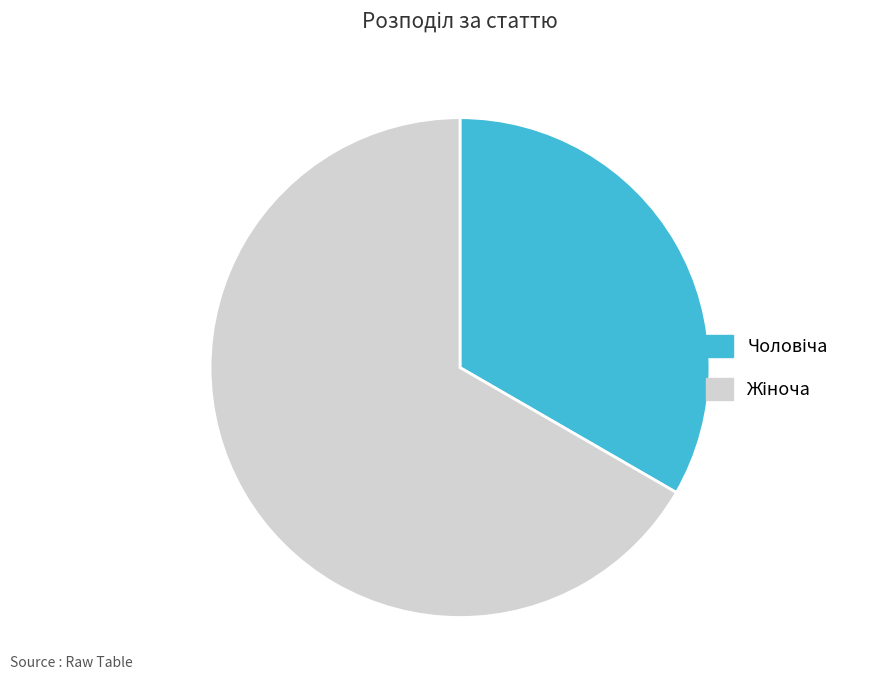

Does any single category account for the majority?

Yes